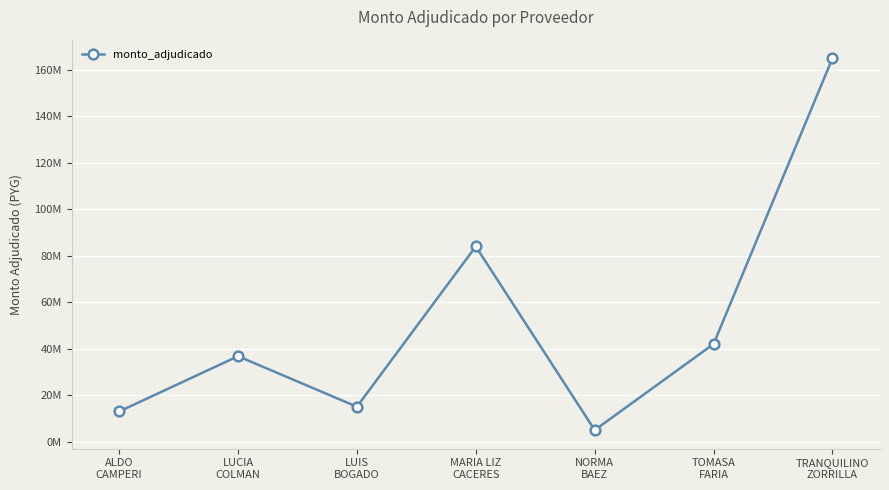

Does the chart have visible grid lines?

Yes